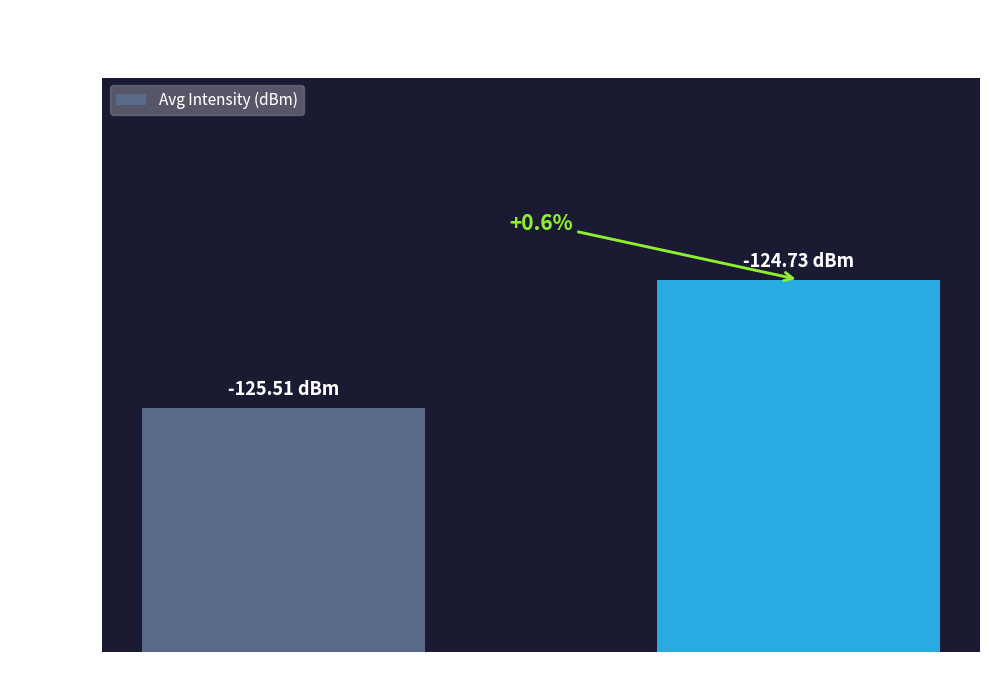

Between Min 1 and Min 0, which is larger?

Min 1